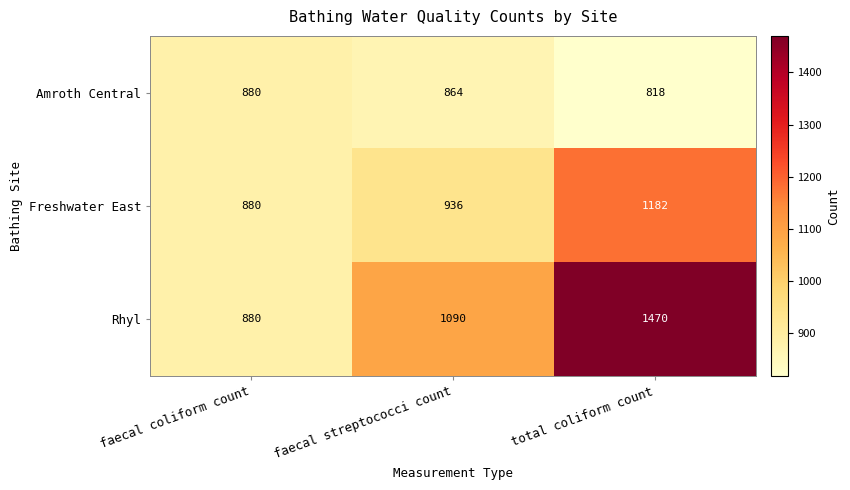

Which category has the highest value across all series?

total coliform count